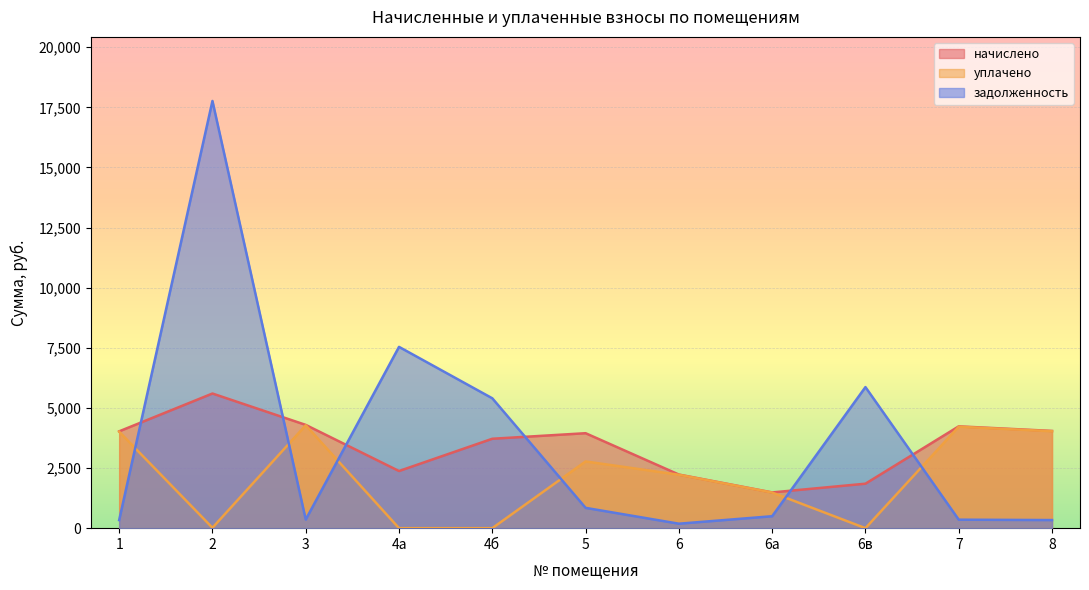

What is the sum of all задолженность values?

39478.5